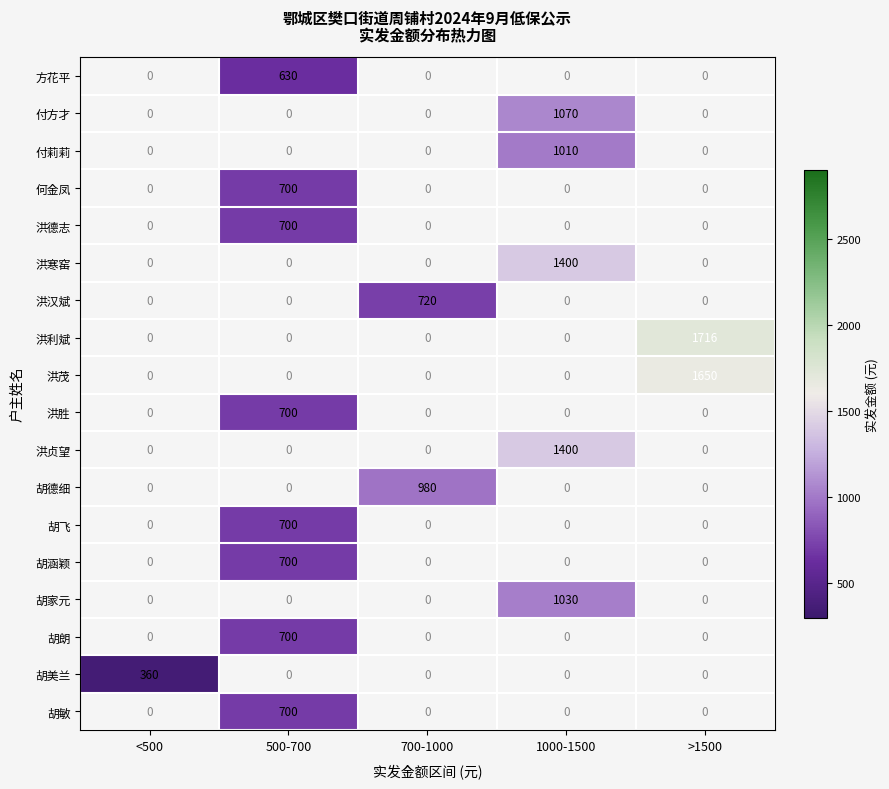

True or false: 胡家元 has a value of 1030 at 1000-1500.

True